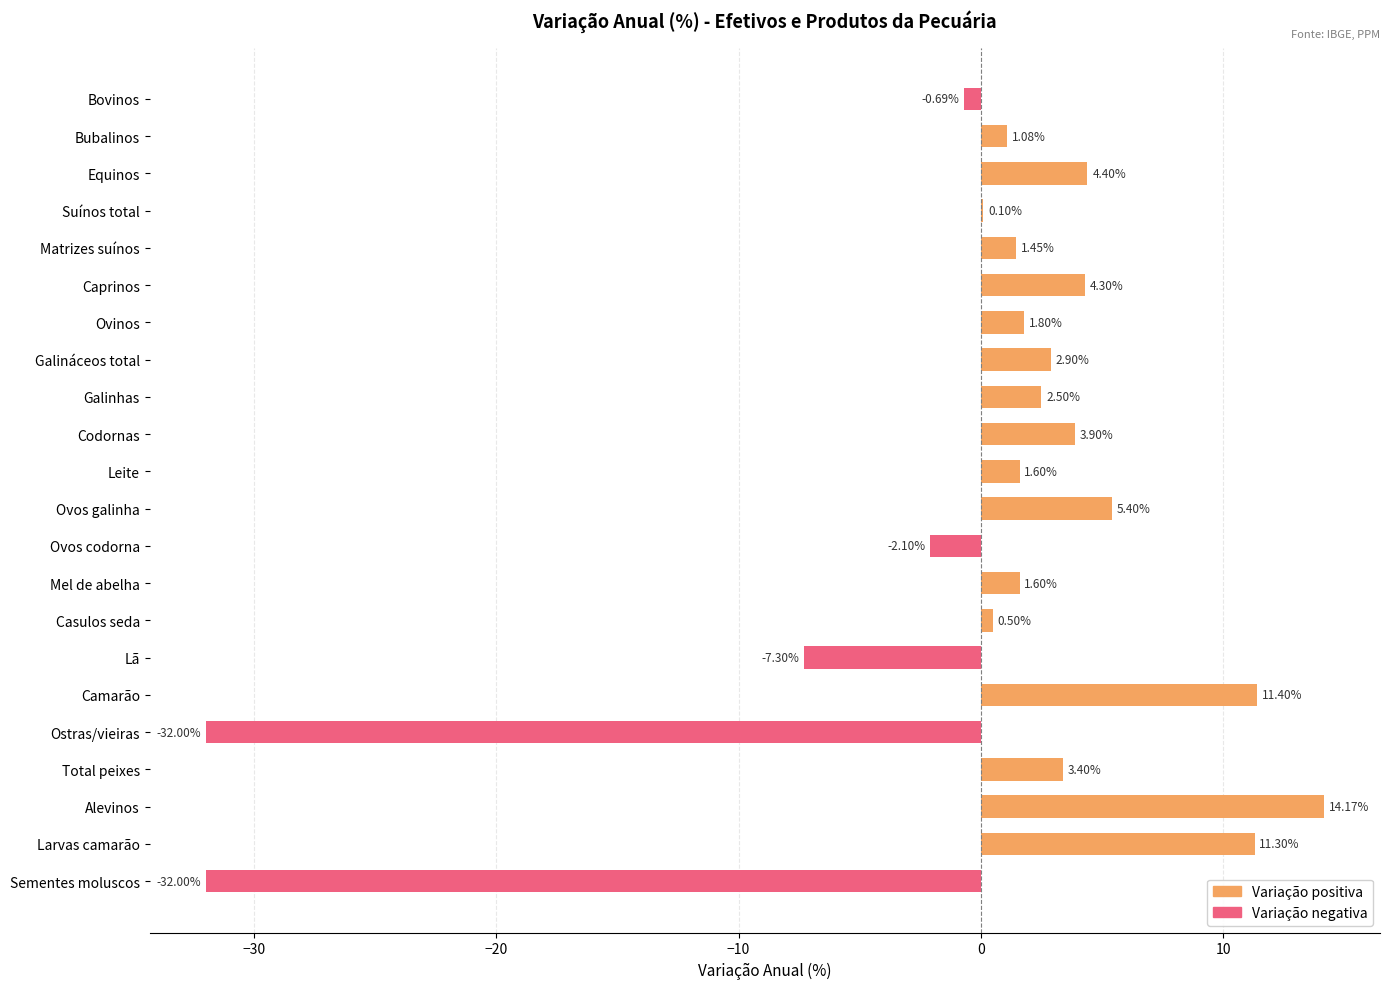

What is the change in value from Leite to Total peixes?

+1.8